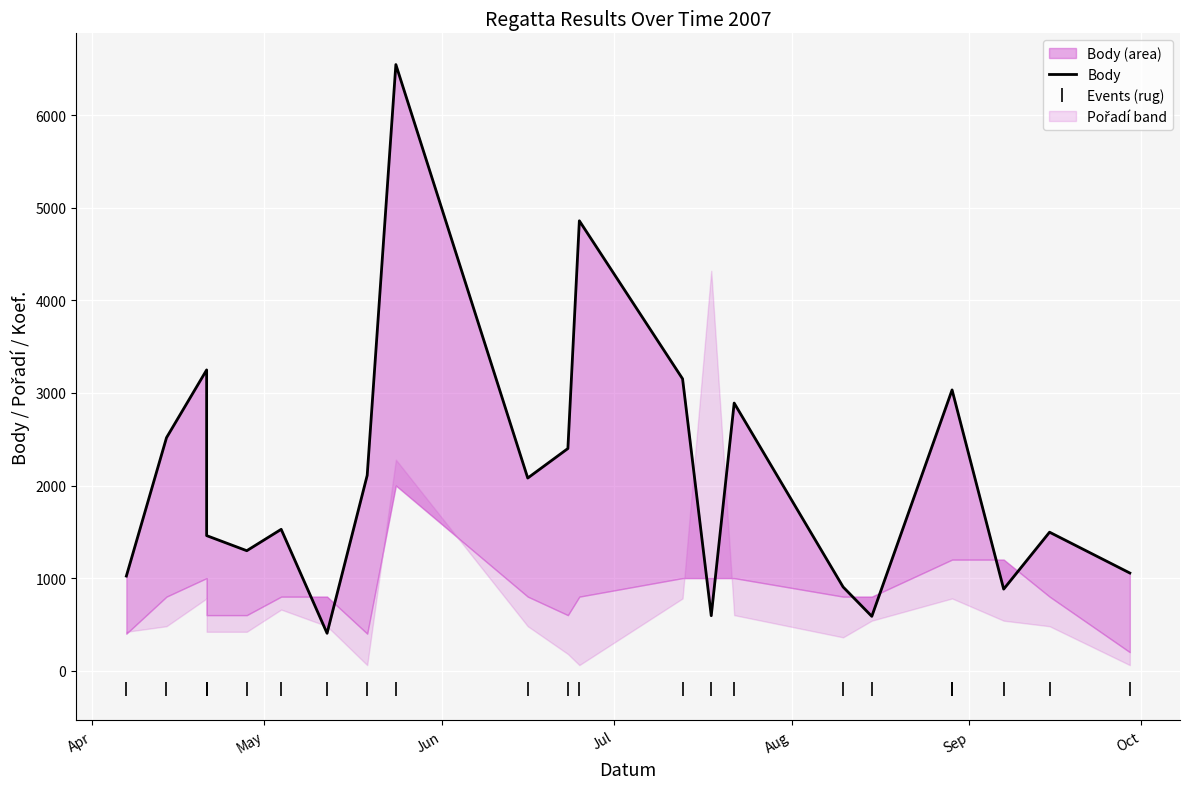

Is the value of Events (rug) at 20 greater than the value of Body at 21?

No